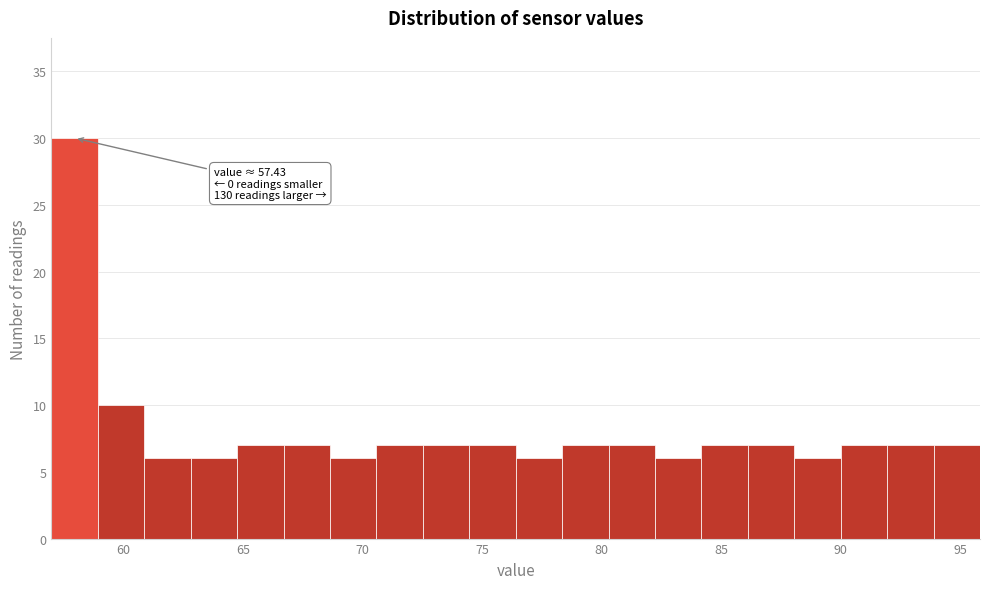

Around what value on the x-axis is the tallest bar? Give the approximate position of its centre, as read against the axis.

58.0